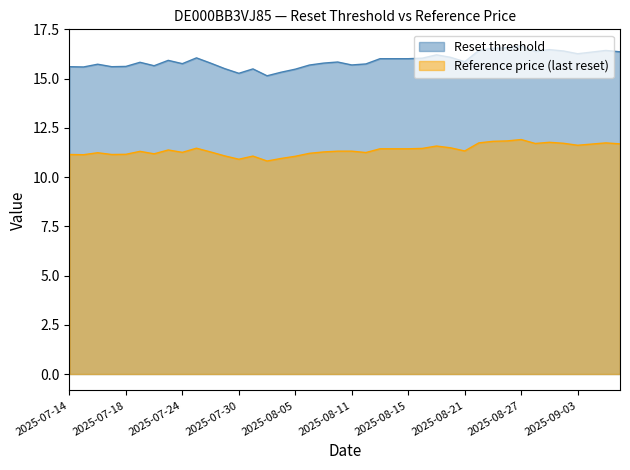

List the series in order of their overall mean, highest first.

Reset threshold, Reference price (last reset)